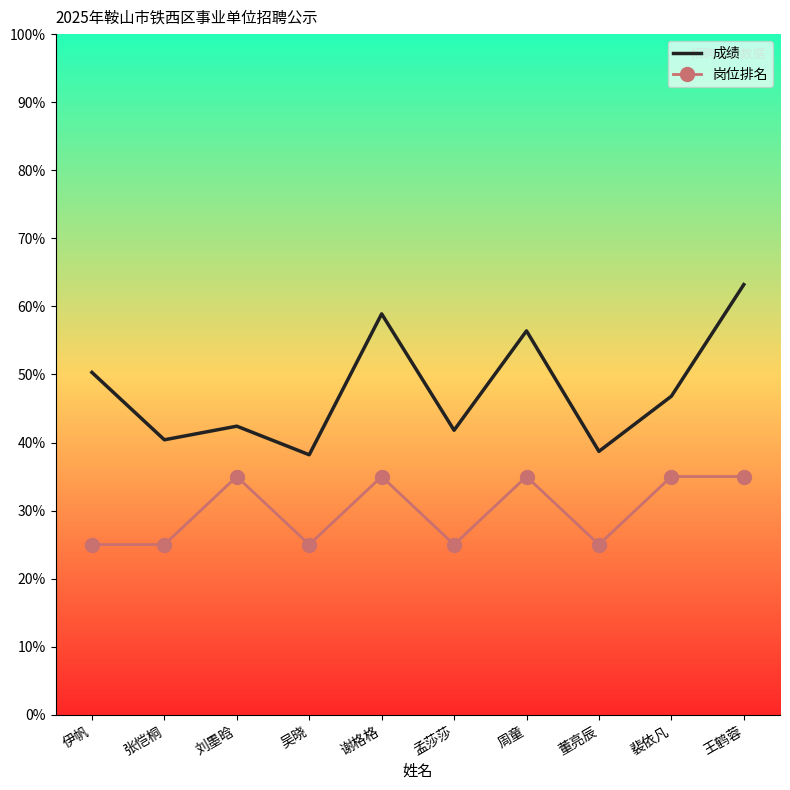

True or false: 成绩 and 岗位排名 intersect in this chart.

False